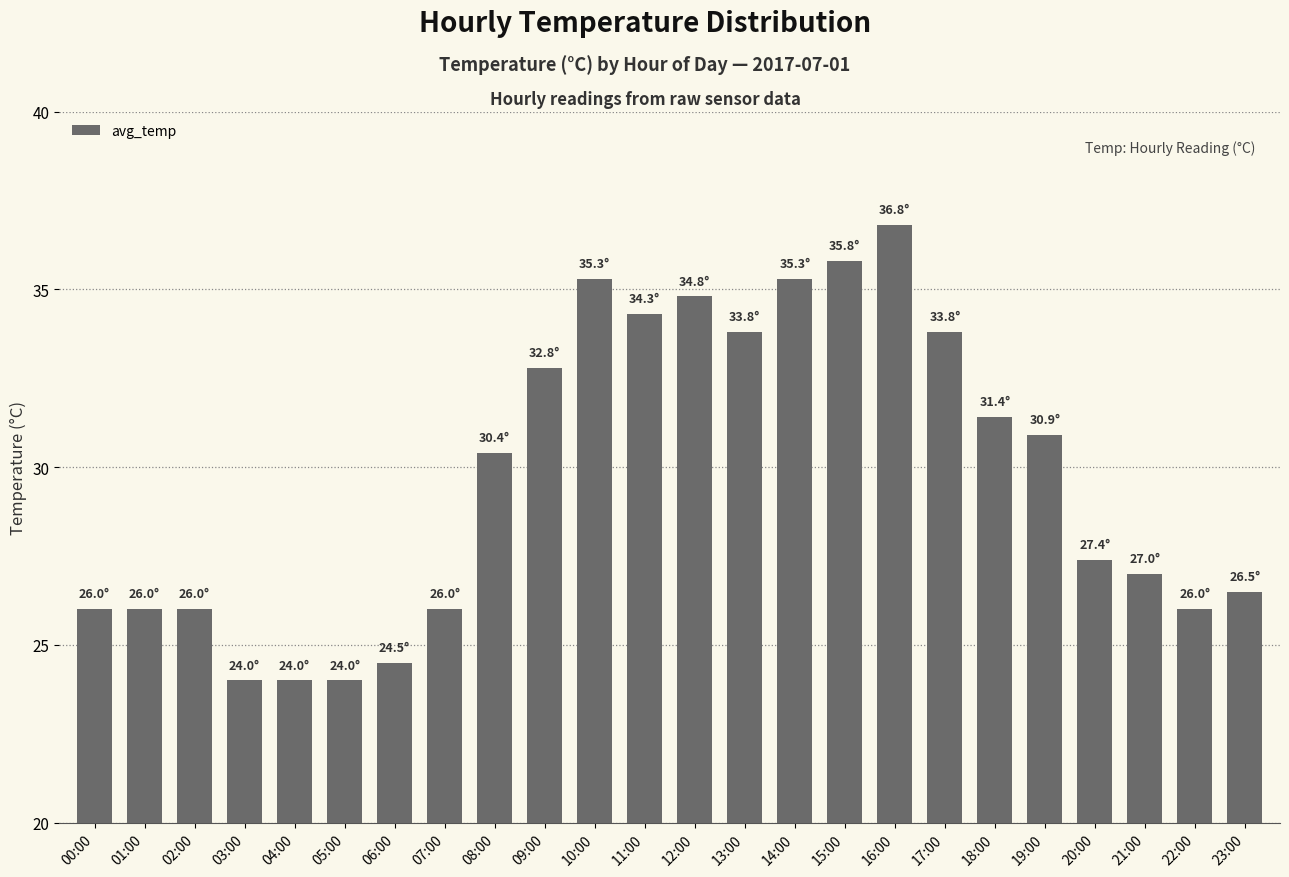

What is the approximate value at 16:00?

36.8